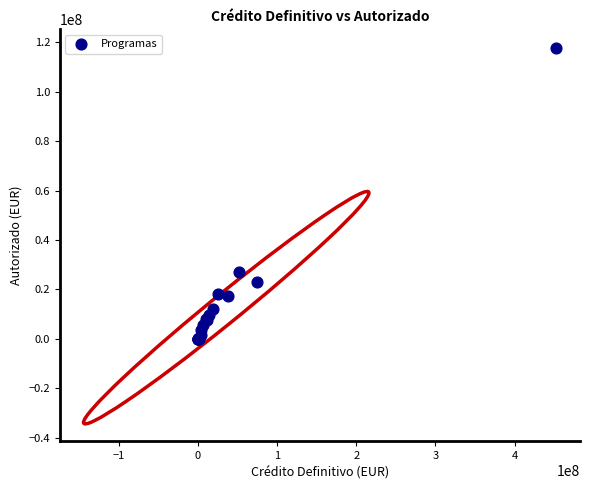

What Y value in the scatter plot is closest to 58827384?

26924161.6